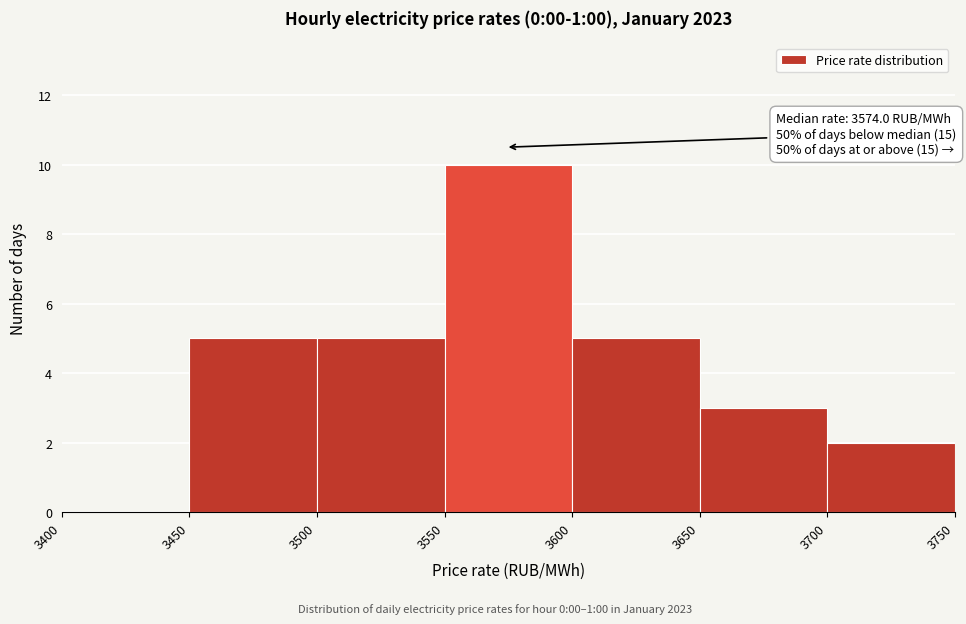

Over which range of the x-axis is the bar tallest?

3550 to 3600